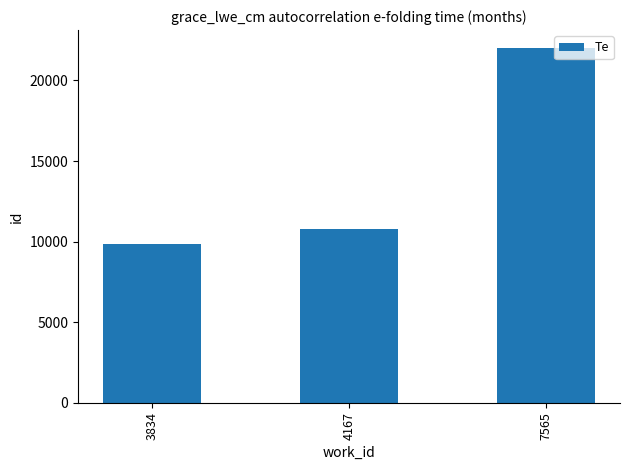

How many data points are less than 10751?

1